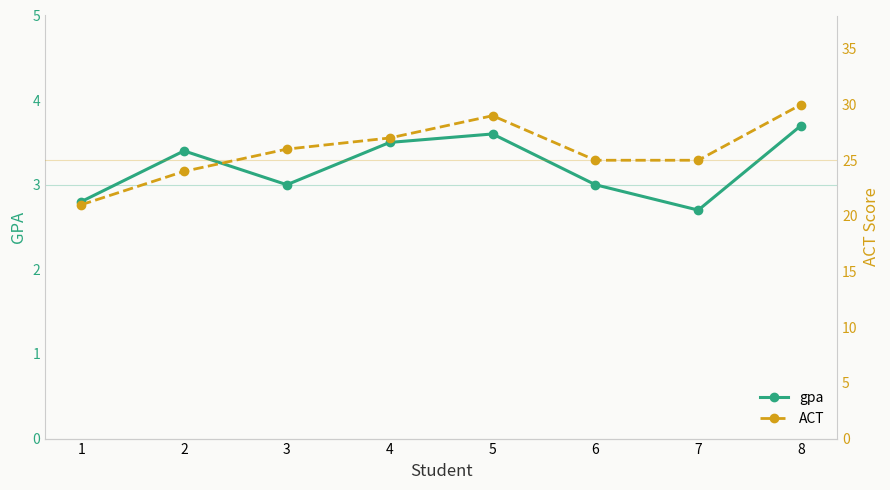

At which category is the sum across all series the highest?

8